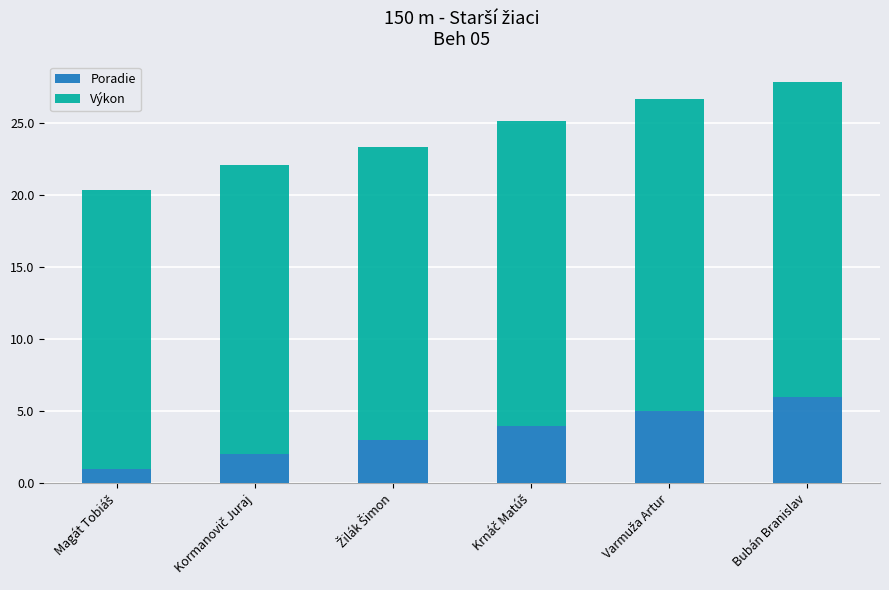

What is the lowest value of the Poradie series?

1.0